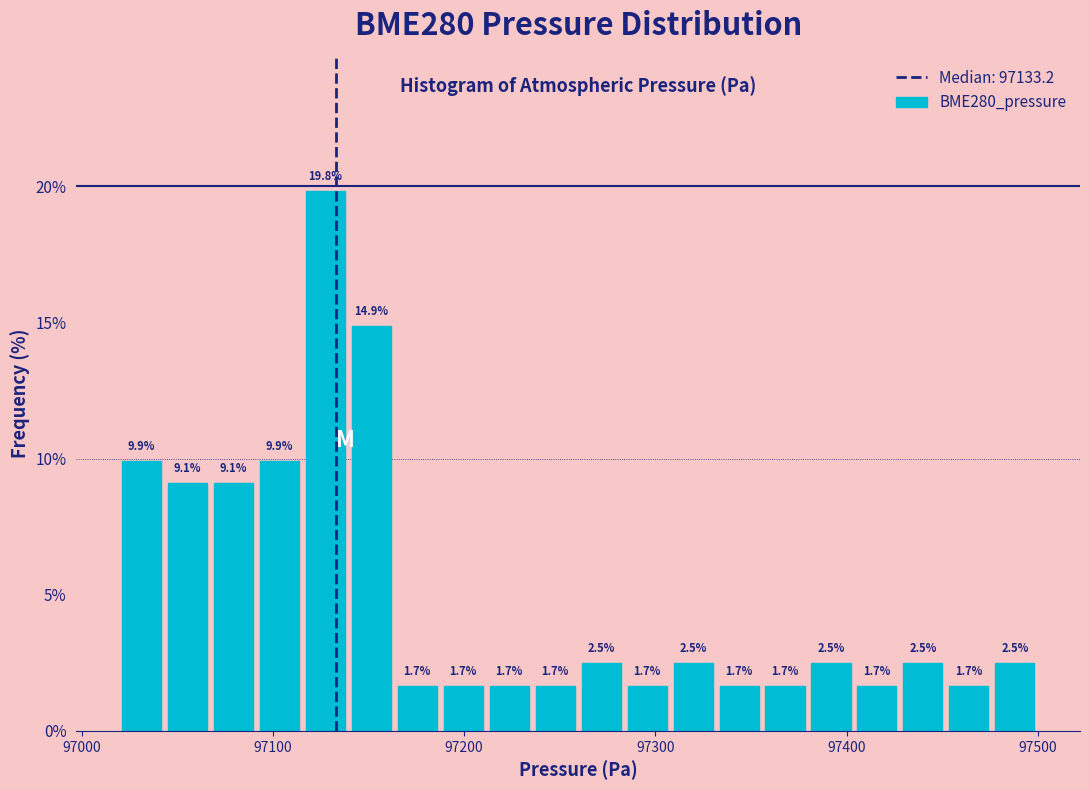

Read against the x-axis, roughly where is the centre of the tallest bar?

97130